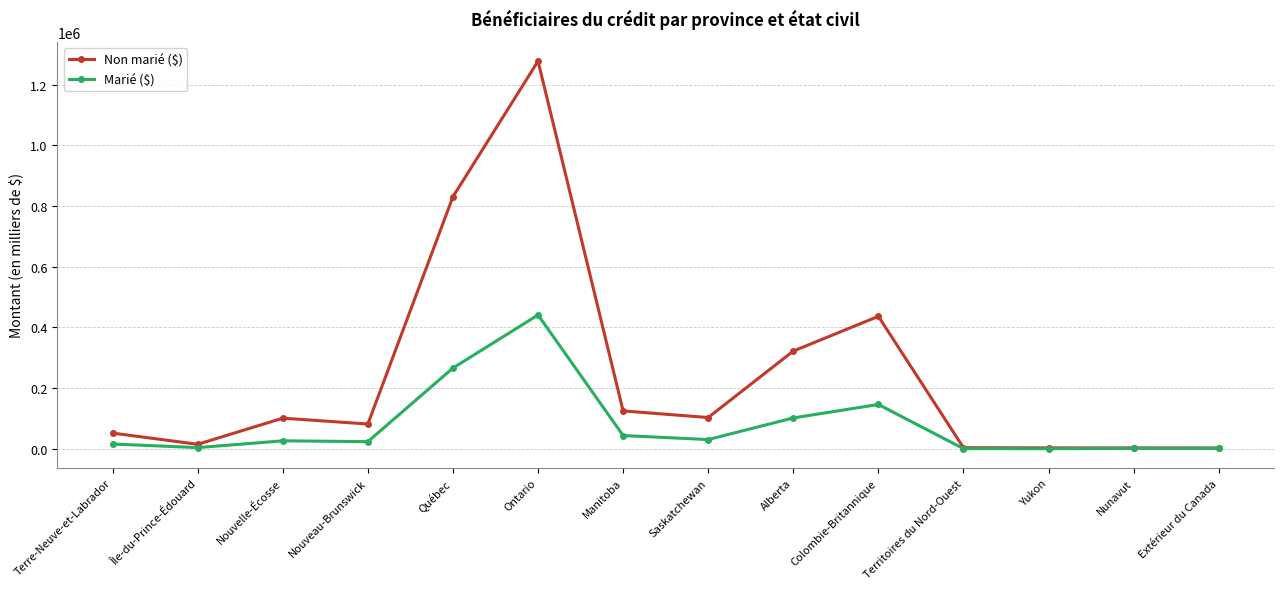

What is the difference between the maximum and minimum values in the Marié ($) series?

440753